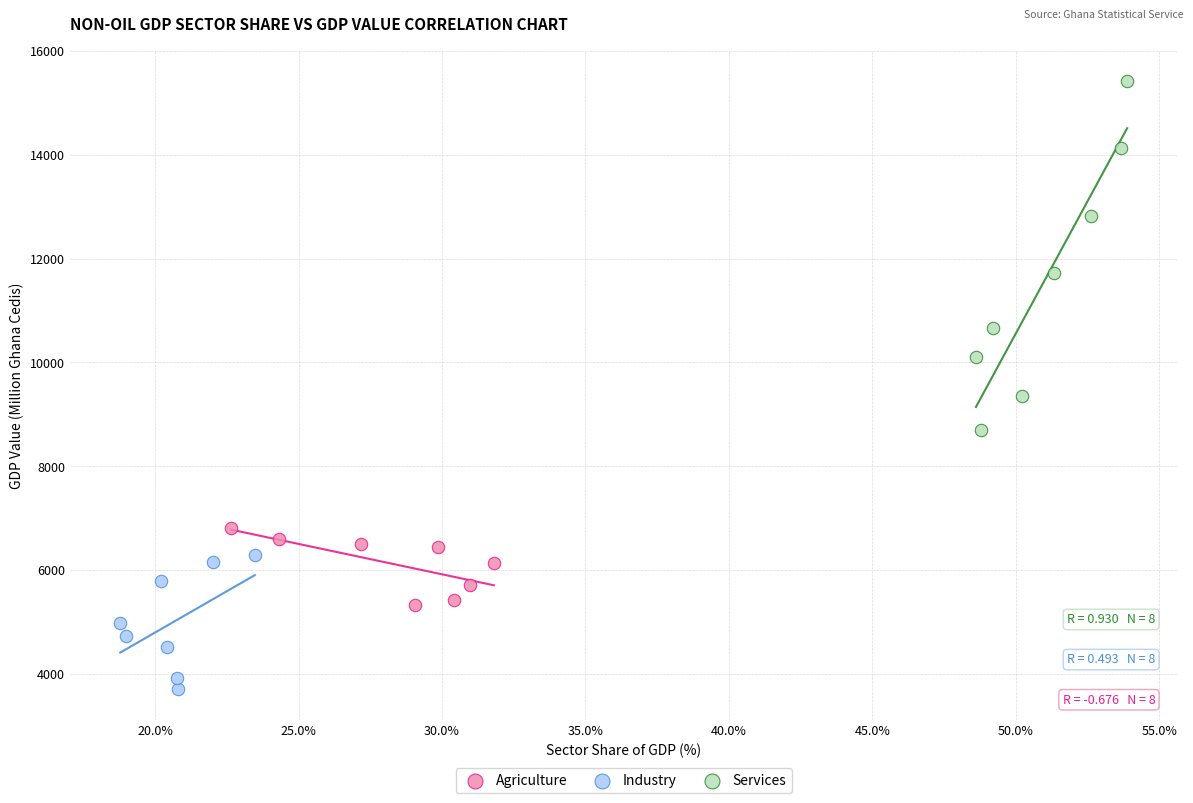

Which series has the largest Y range (max minus min)?

Services